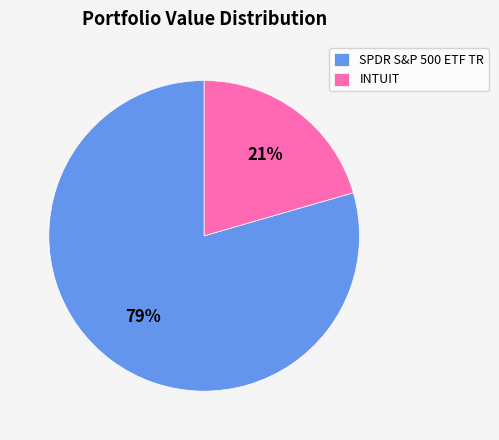

To the nearest percent, what portion does SPDR S&P 500 ETF TR represent?

79%